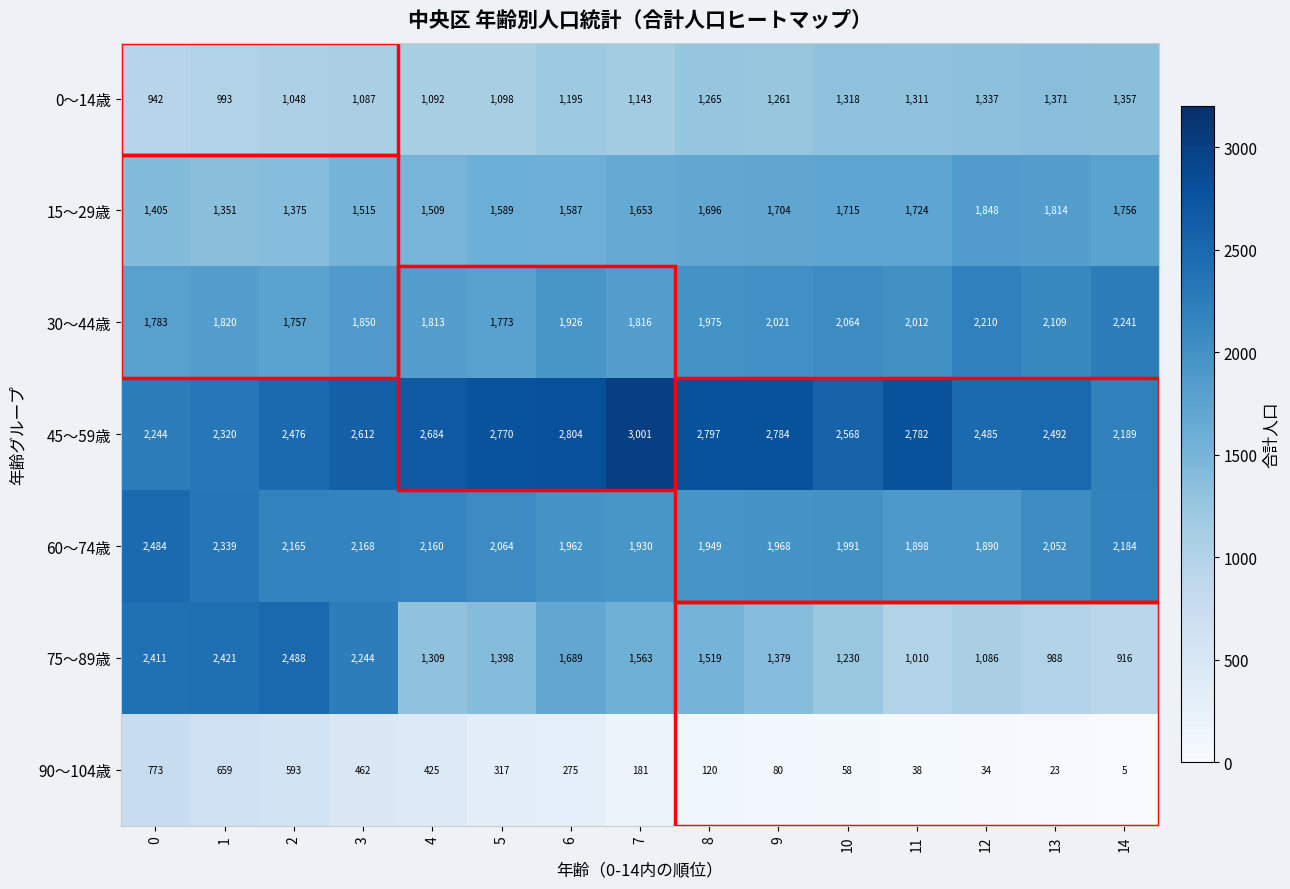

Rank the series by their maximum value, from lowest to highest.

90～104歳, 0～14歳, 15～29歳, 30～44歳, 60～74歳, 75～89歳, 45～59歳